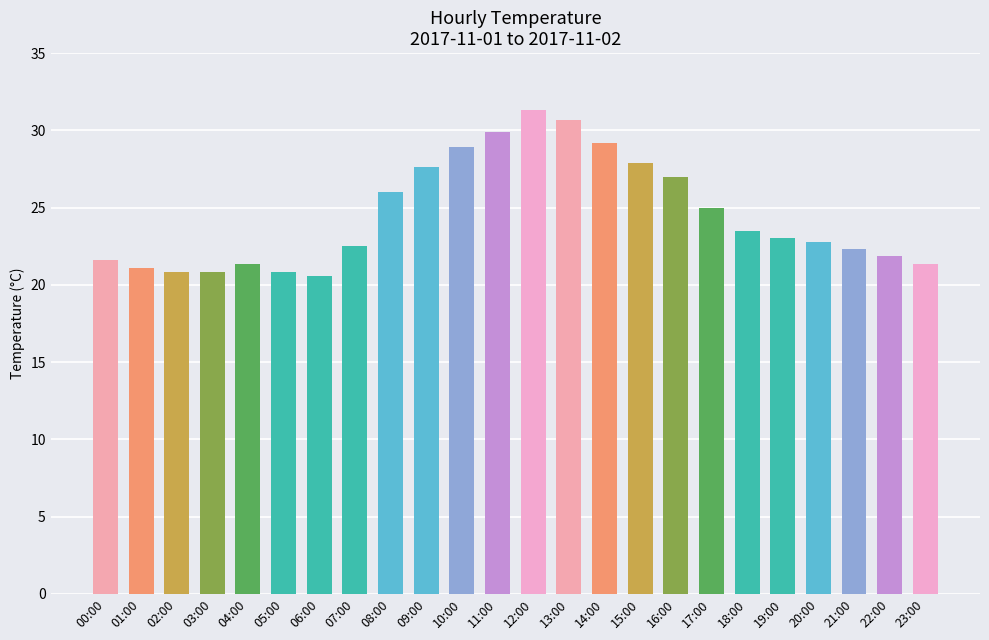

How many bars are there in total?

24